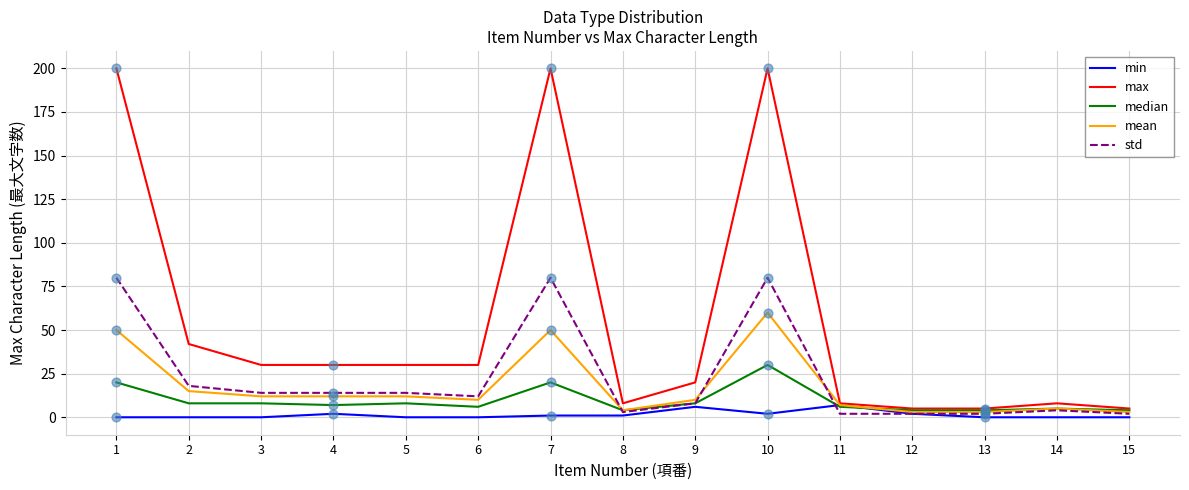

What are all the series names shown in the legend?

min, max, median, mean, std